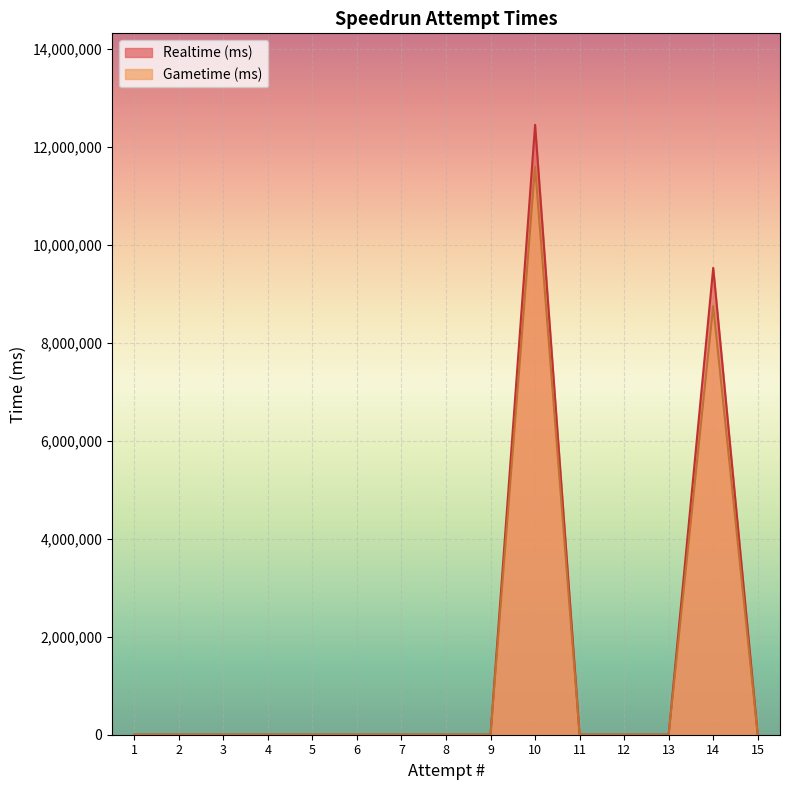

Which series changed the most between 14 and 6?

Realtime (ms)